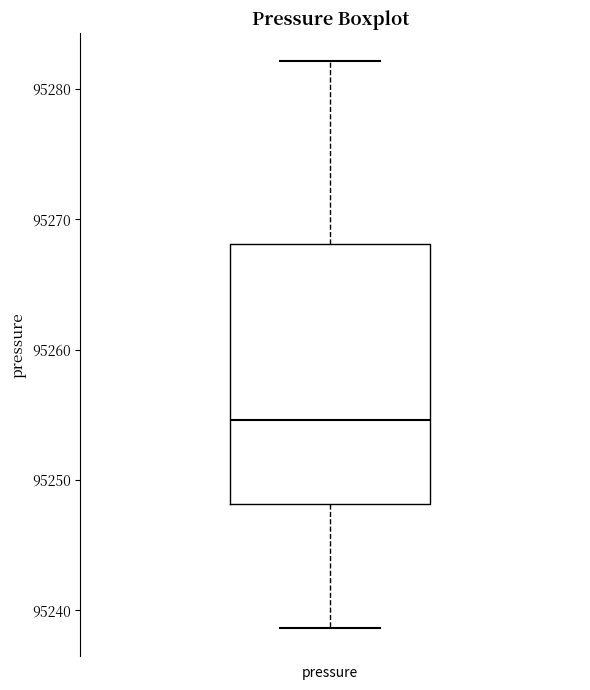

Transcribe this box plot: give where the median line is, the range the box spans, and where the two whiskers end, as read against the y-axis. The values are not printed on the chart, so give them approximately, as read against the axis.

median 95255, box 95248 to 95268, whiskers 95239 to 95282